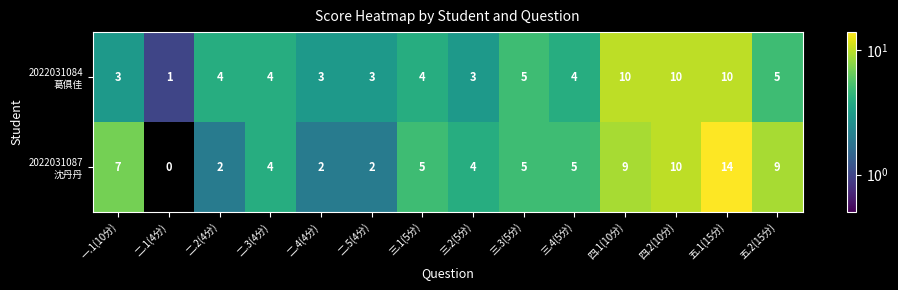

At which category is the sum across all series the highest?

五.1(15分)